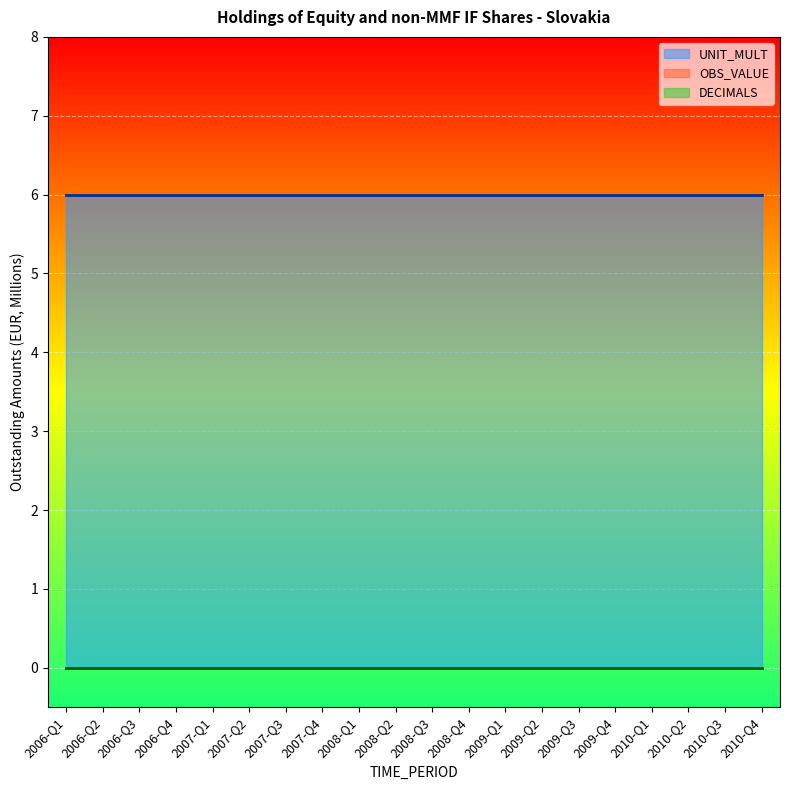

What is the sum of the UNIT_MULT values at 2007-Q4 and 2009-Q1?

12